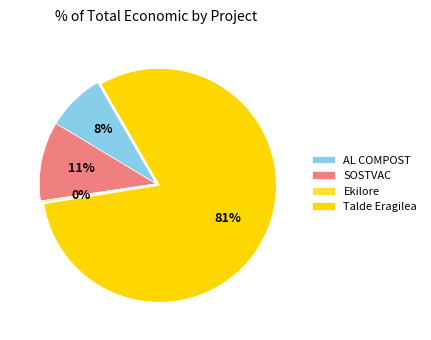

Is the sum of Talde Eragilea and AL COMPOST greater than half?

Yes